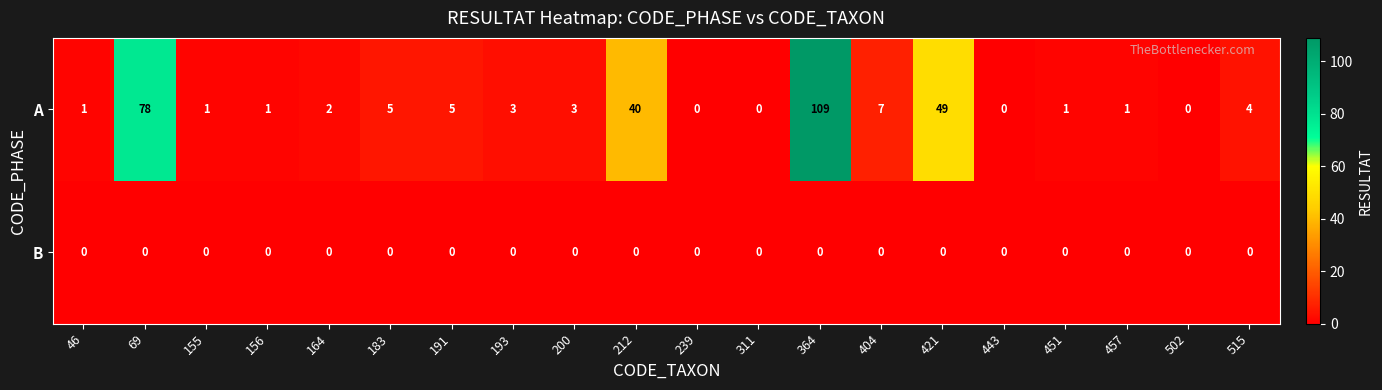

Which category has the highest value across all series?

364